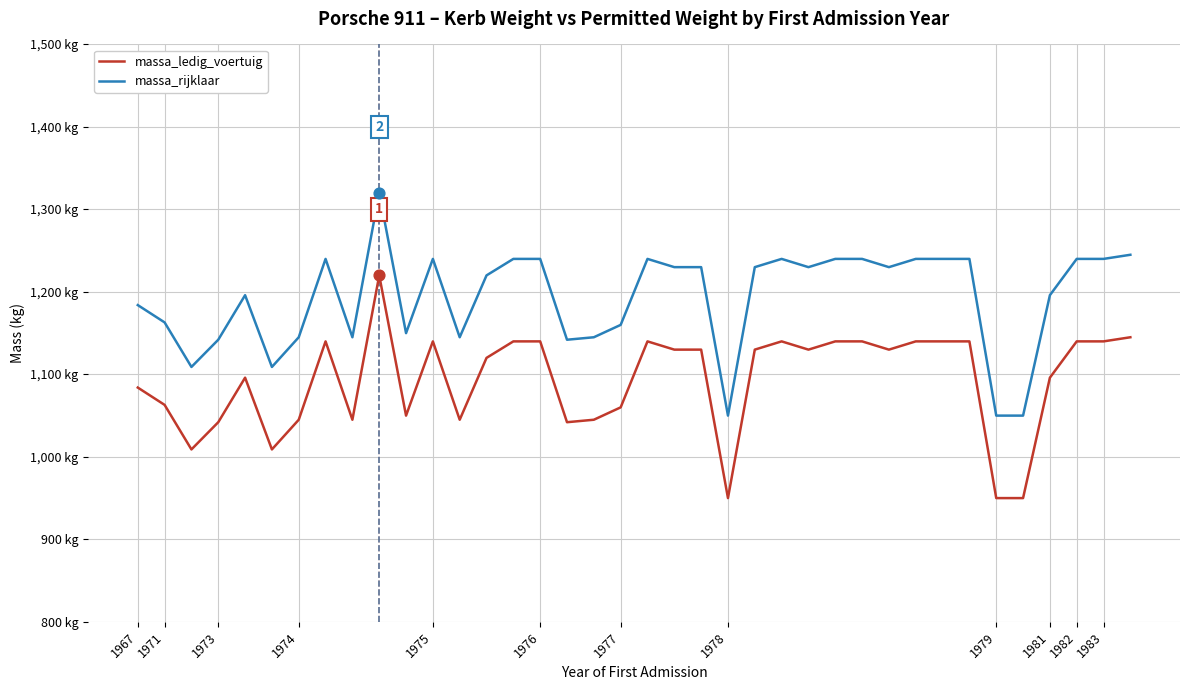

Which series has the largest total across all categories?

massa_rijklaar